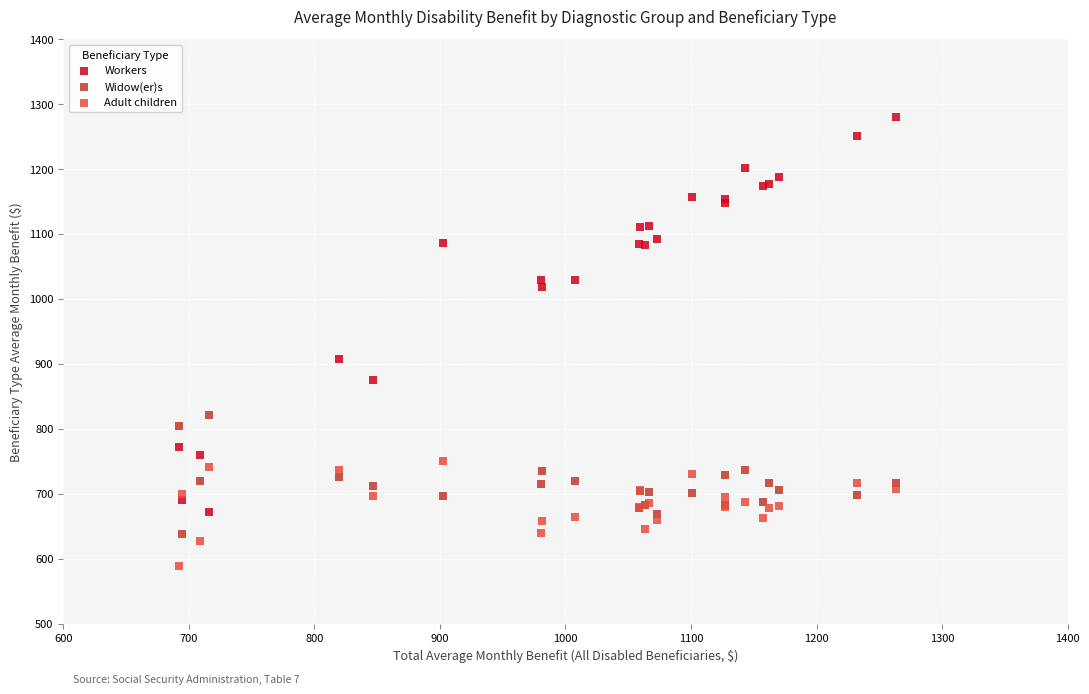

Which series has the widest spread of Y values?

Workers